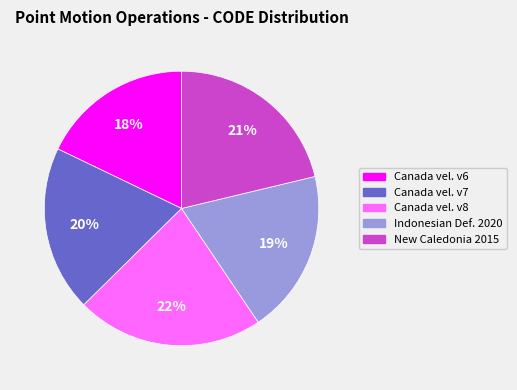

Do Indonesian Def. 2020 and New Caledonia 2015 together represent more than half of the pie?

No